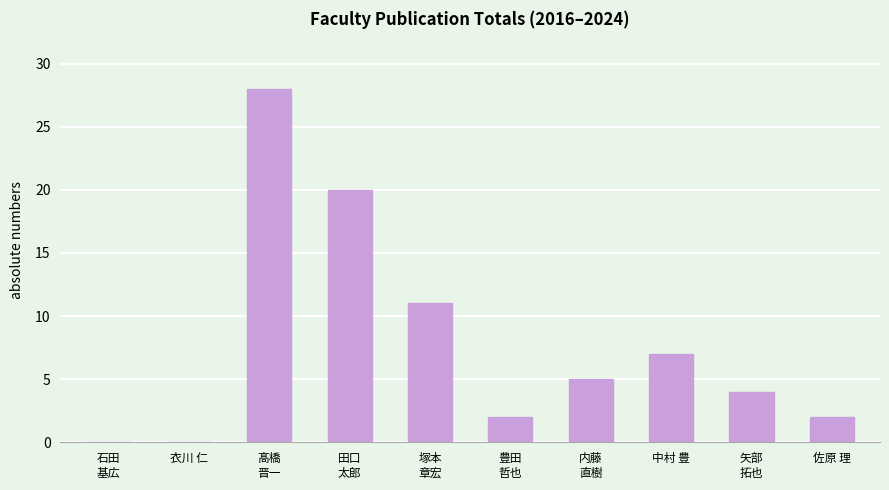

What is the ratio of the value at 田口
太郎 to the value at 佐原 理?

10.0